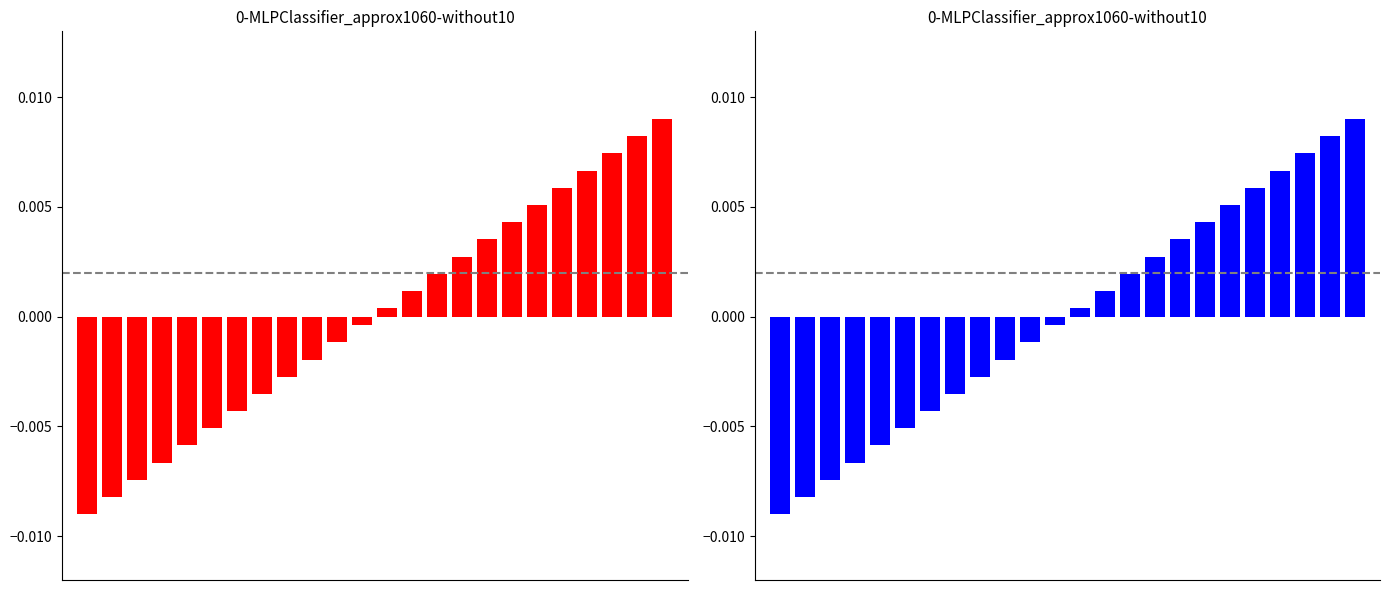

How many values exceed 0?

12